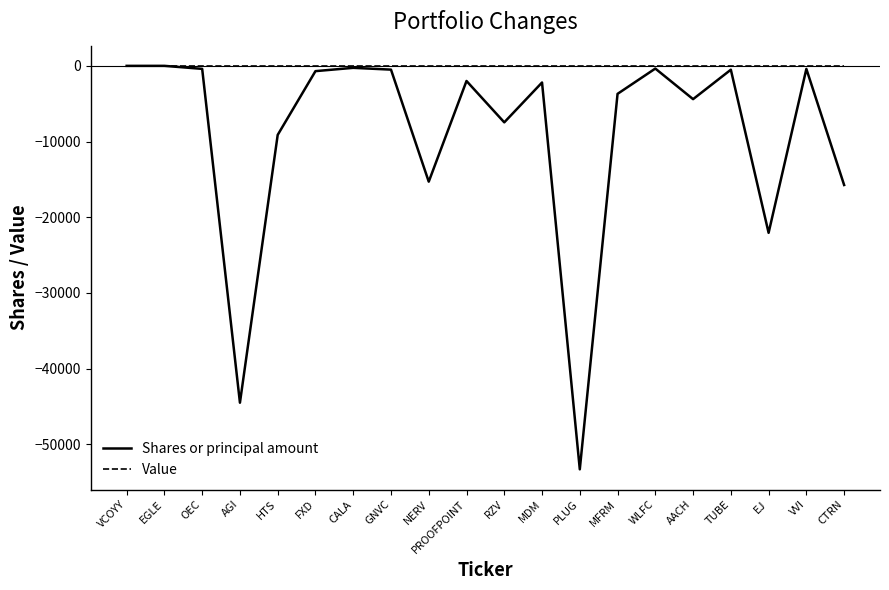

What is the difference between the highest and lowest values at MFRM?

3700